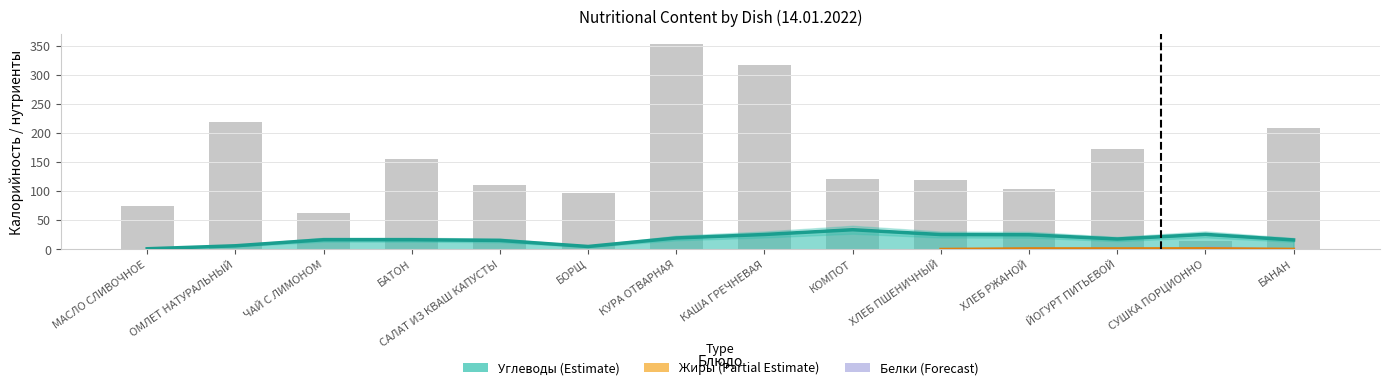

What is the difference between the maximum and minimum values in the Белки series?

29.9